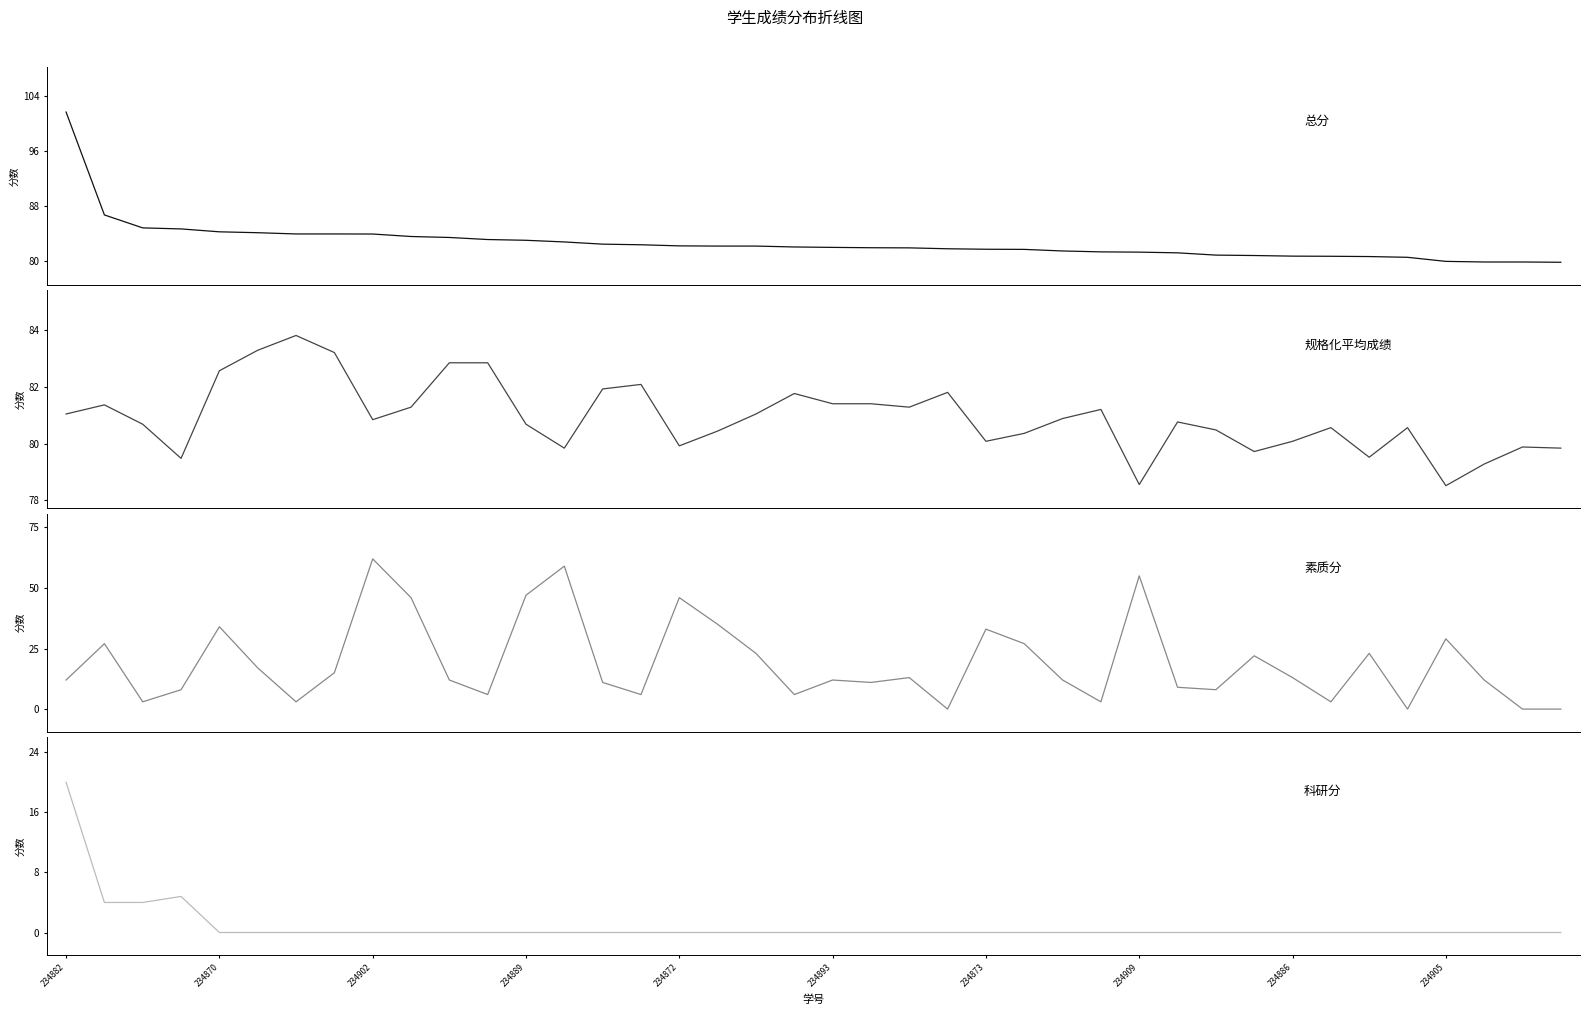

Which label corresponds to the largest value in the chart?

234882